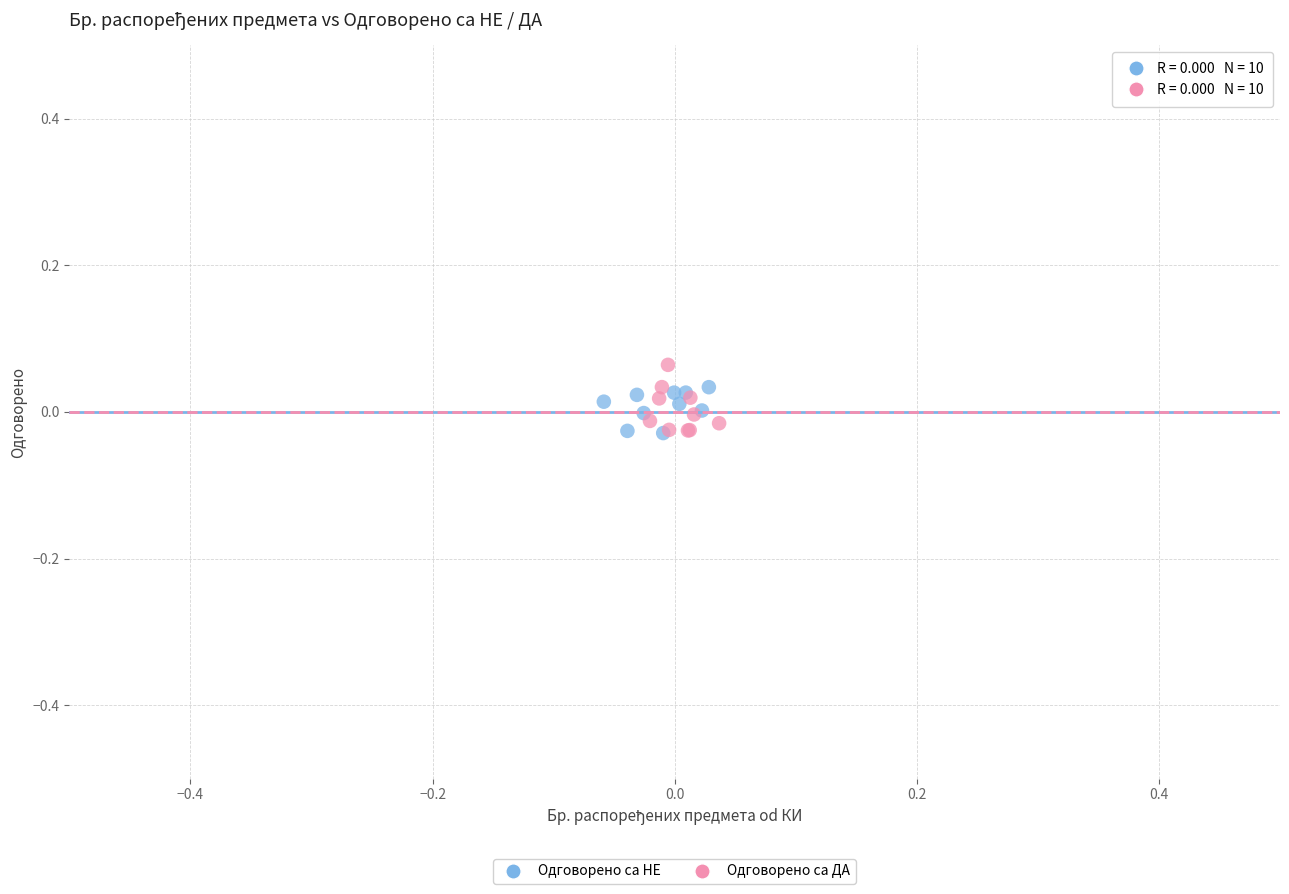

What are all the series names shown in the legend?

Одговорено са НЕ, Одговорено са ДА